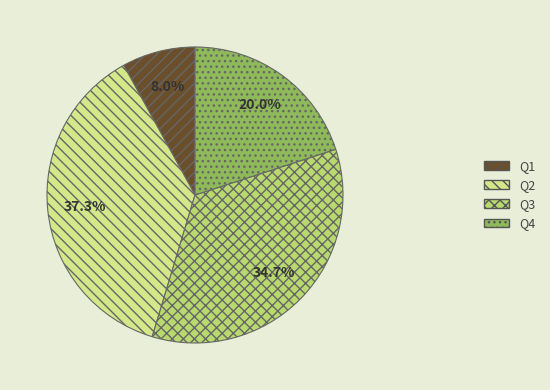

Between Q3 and Q2, which is larger?

Q2